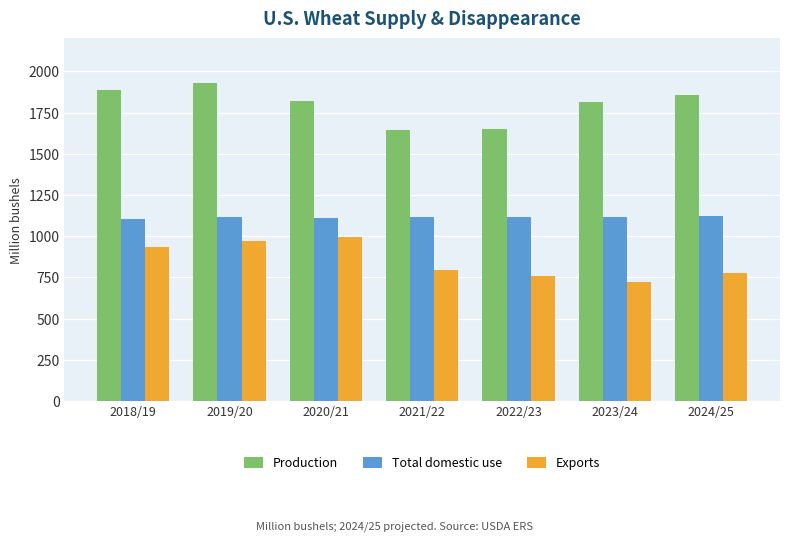

What is the label of the 6th bar from the right?

2019/20